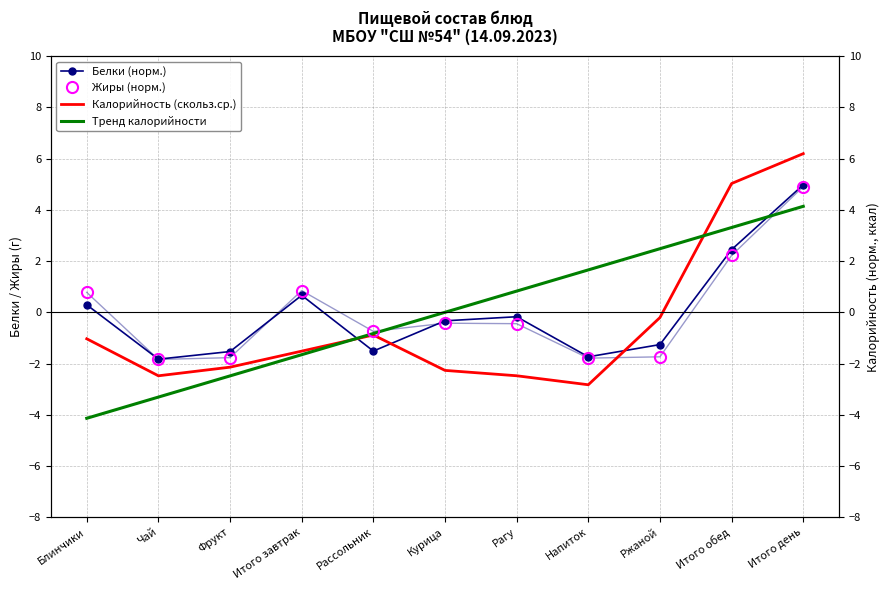

Between which two adjacent categories do Белки (норм.) and Калорийность (скольз.ср.) first intersect?

Итого завтрак and Рассольник